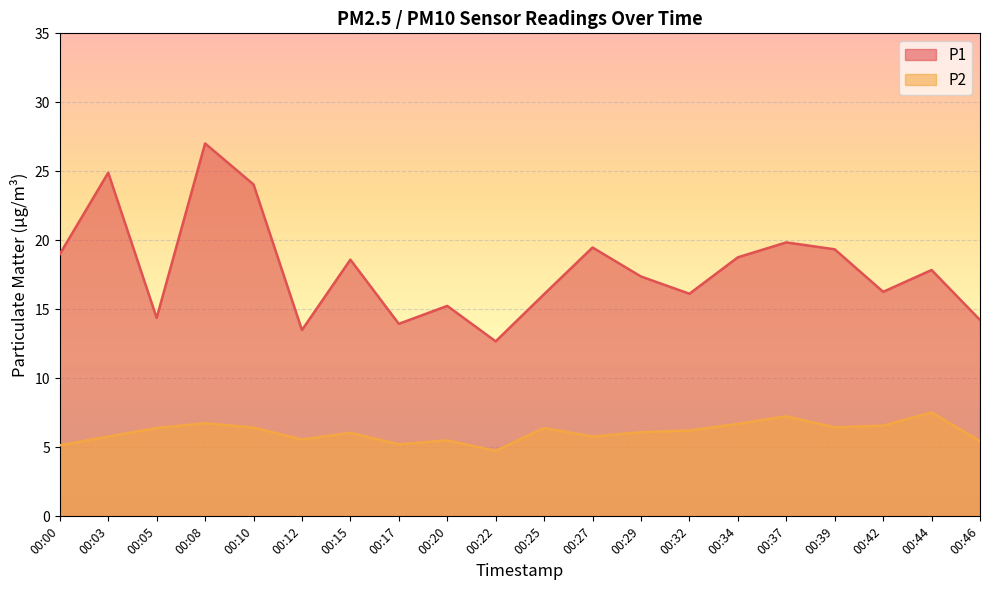

Between 00:00 and 00:32, which is larger?

00:00